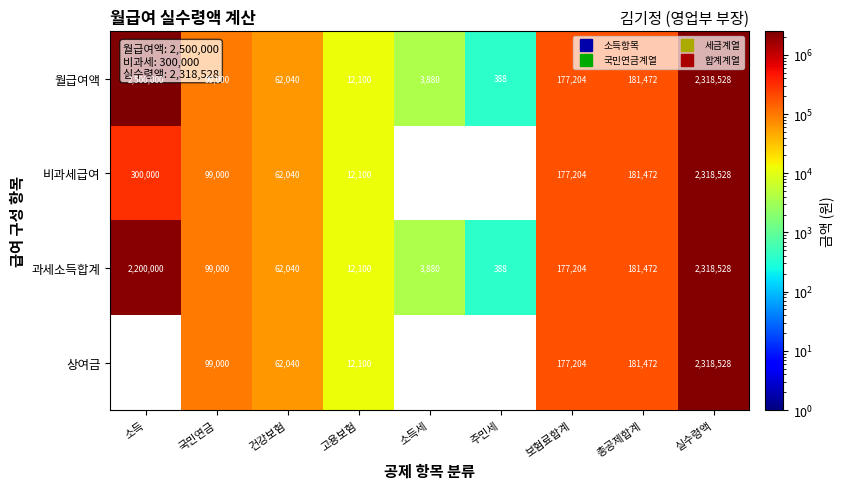

Where is 월급여액 nearest to the value 1250194?

실수령액